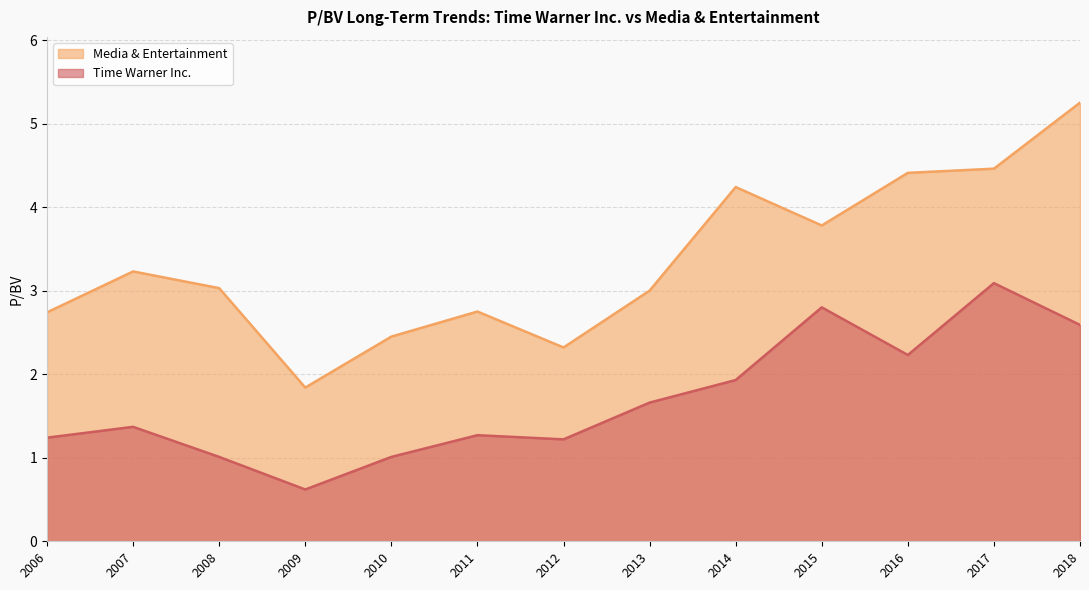

What is the approximate value of Time Warner Inc. at 2006-02-27?

1.2